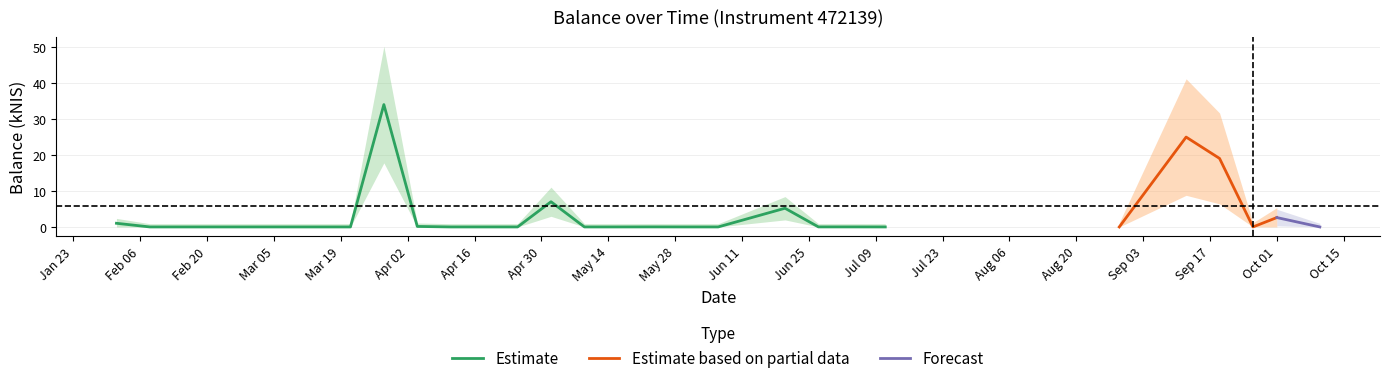

Which label corresponds to the smallest value in the chart?

2024-02-08